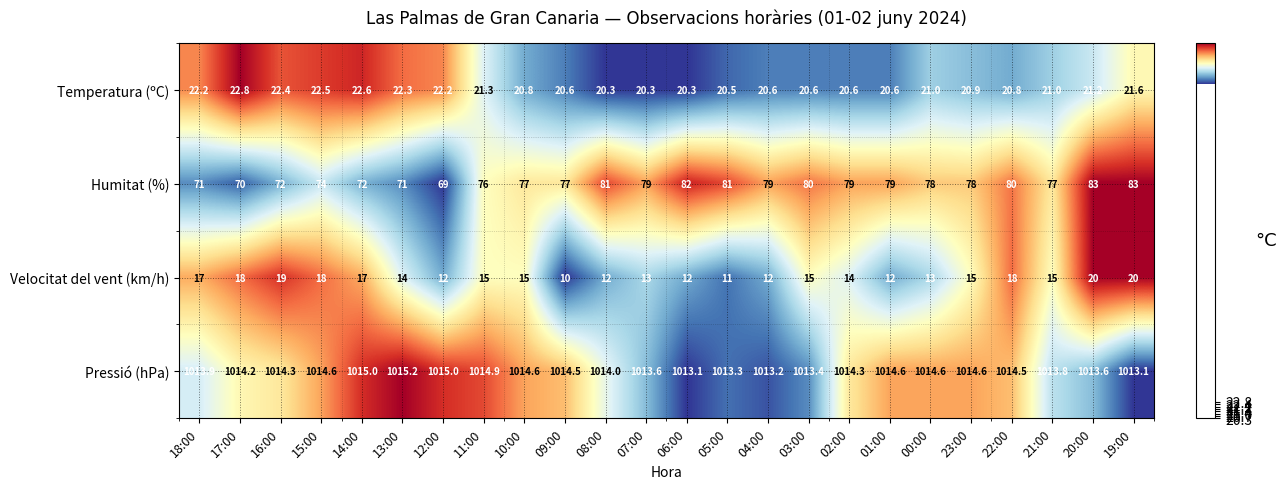

What is the sum of all Humitat (%) values?

1848.0